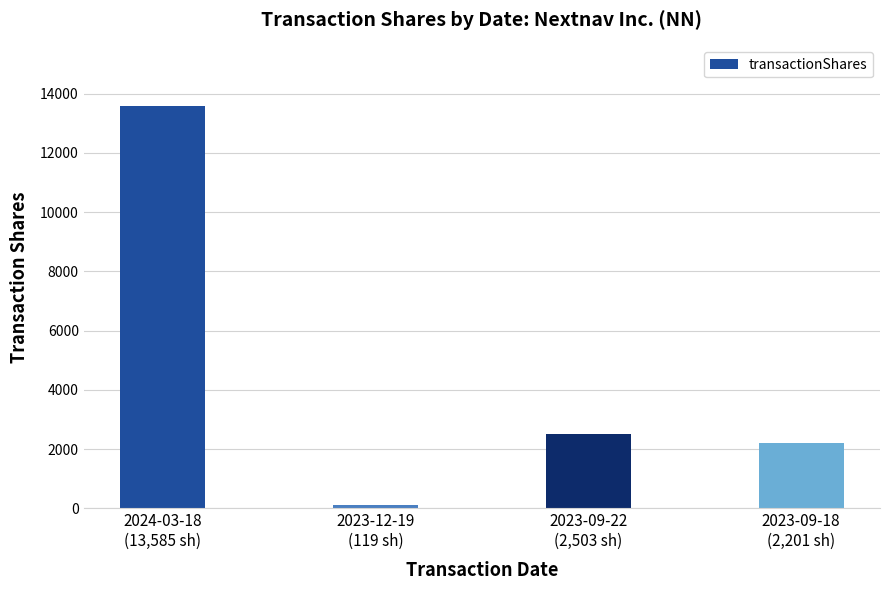

What is the difference between the maximum and minimum values?

13466